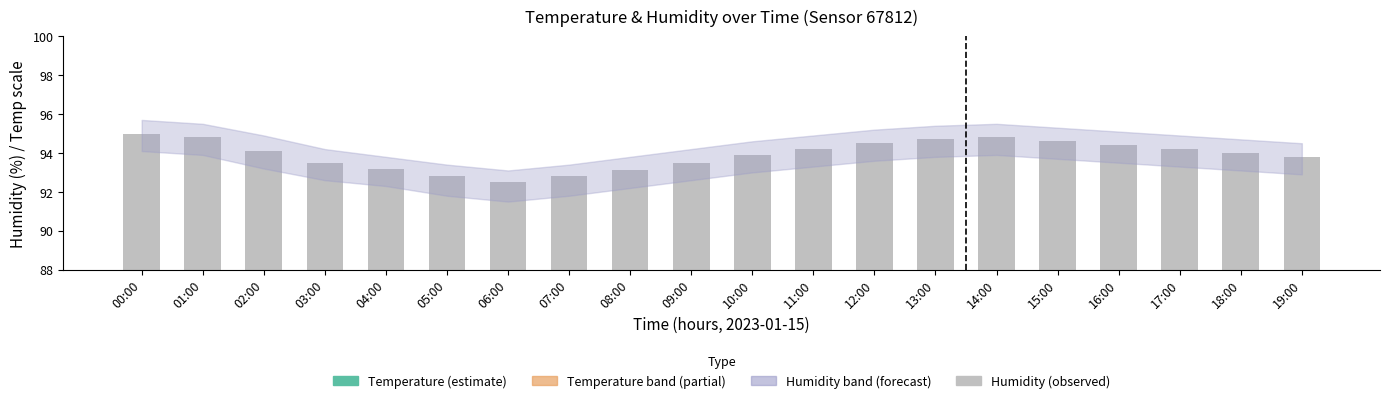

Are the bars grouped side by side (vs. stacked)?

Yes